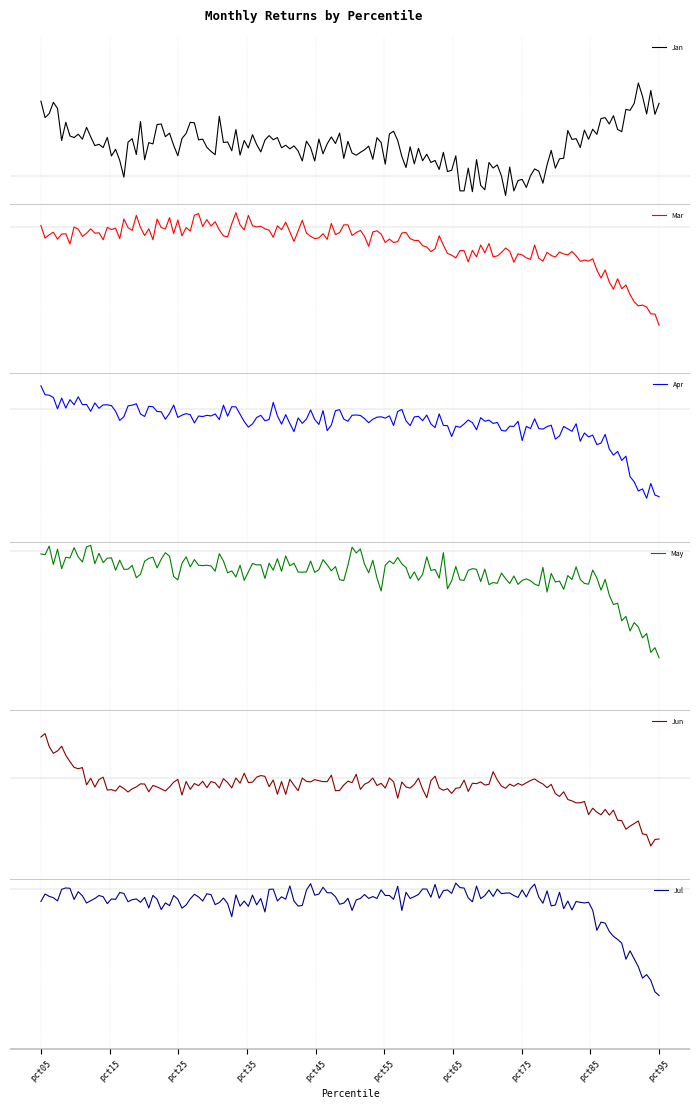

What is the smallest value displayed?

-0.2